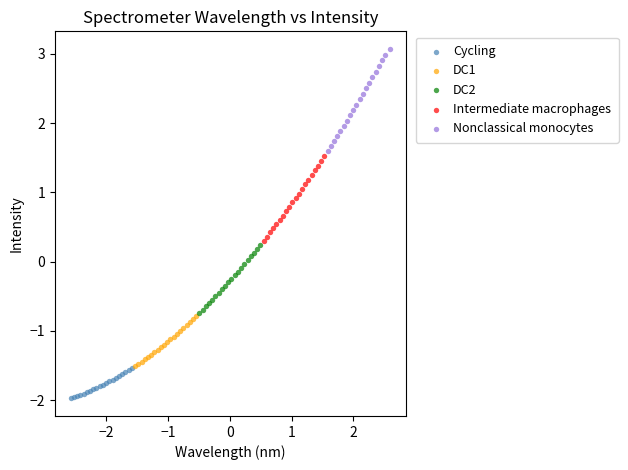

Which series has the largest Y range (max minus min)?

Nonclassical monocytes